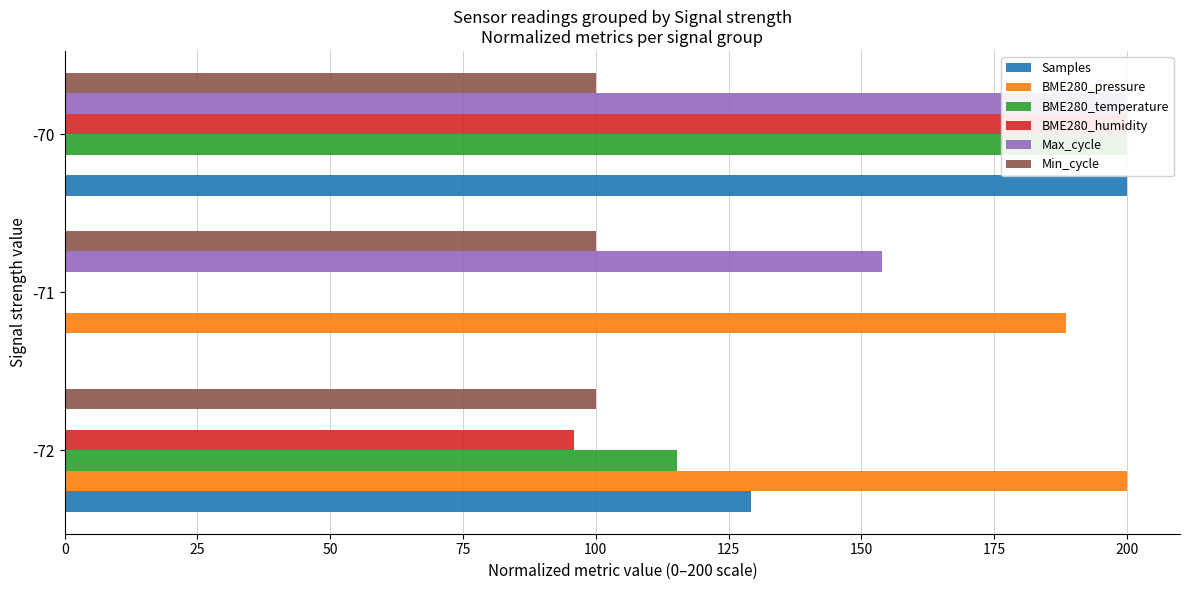

What is the average value of the Samples series?

109.8